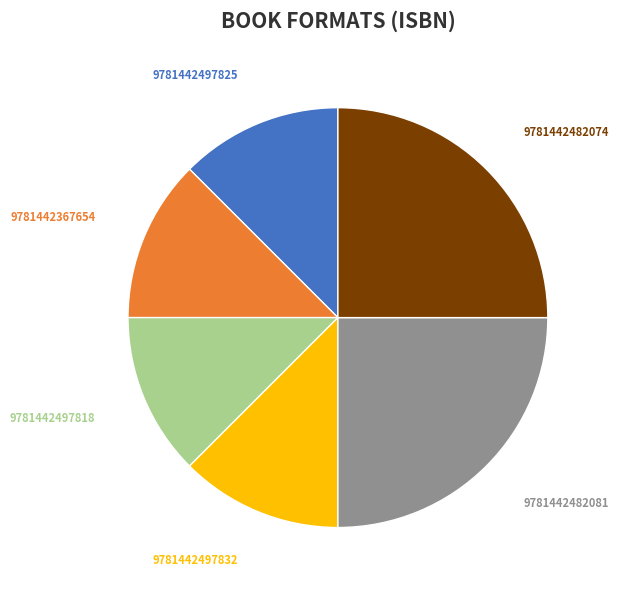

Approximately how many times larger is the value at 9781442497832 compared to 9781442367654?

1.0